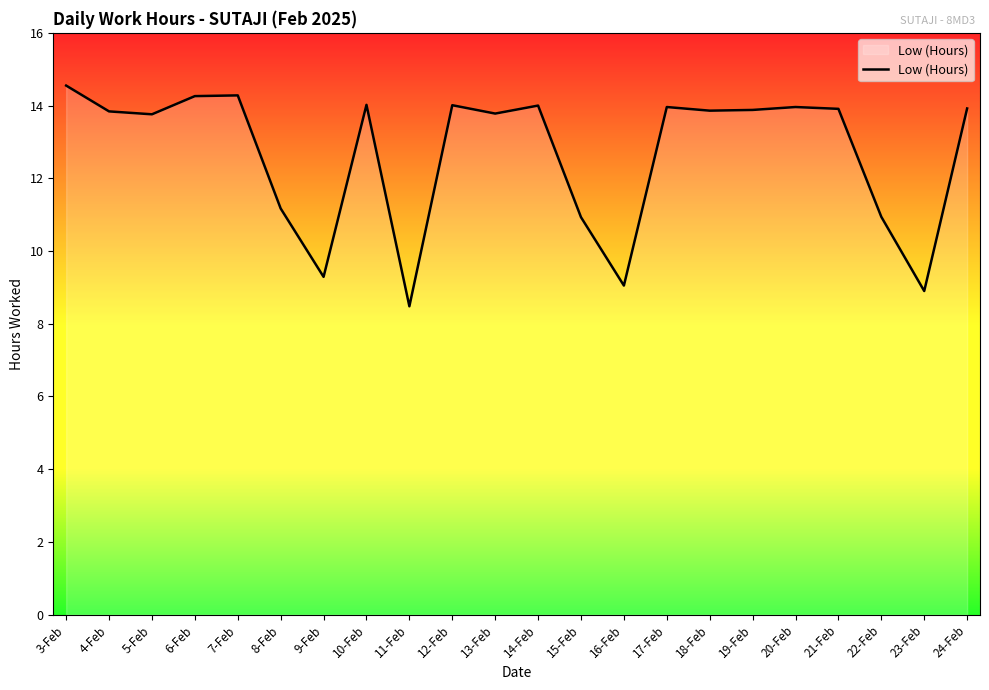

What is the change in value from 8-Feb to 15-Feb?

-0.2